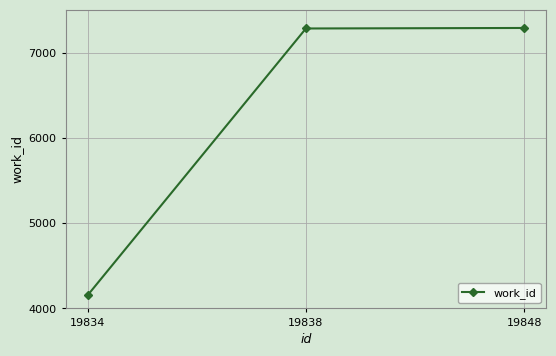

Is it true that the value at 19848 is 7288?

True